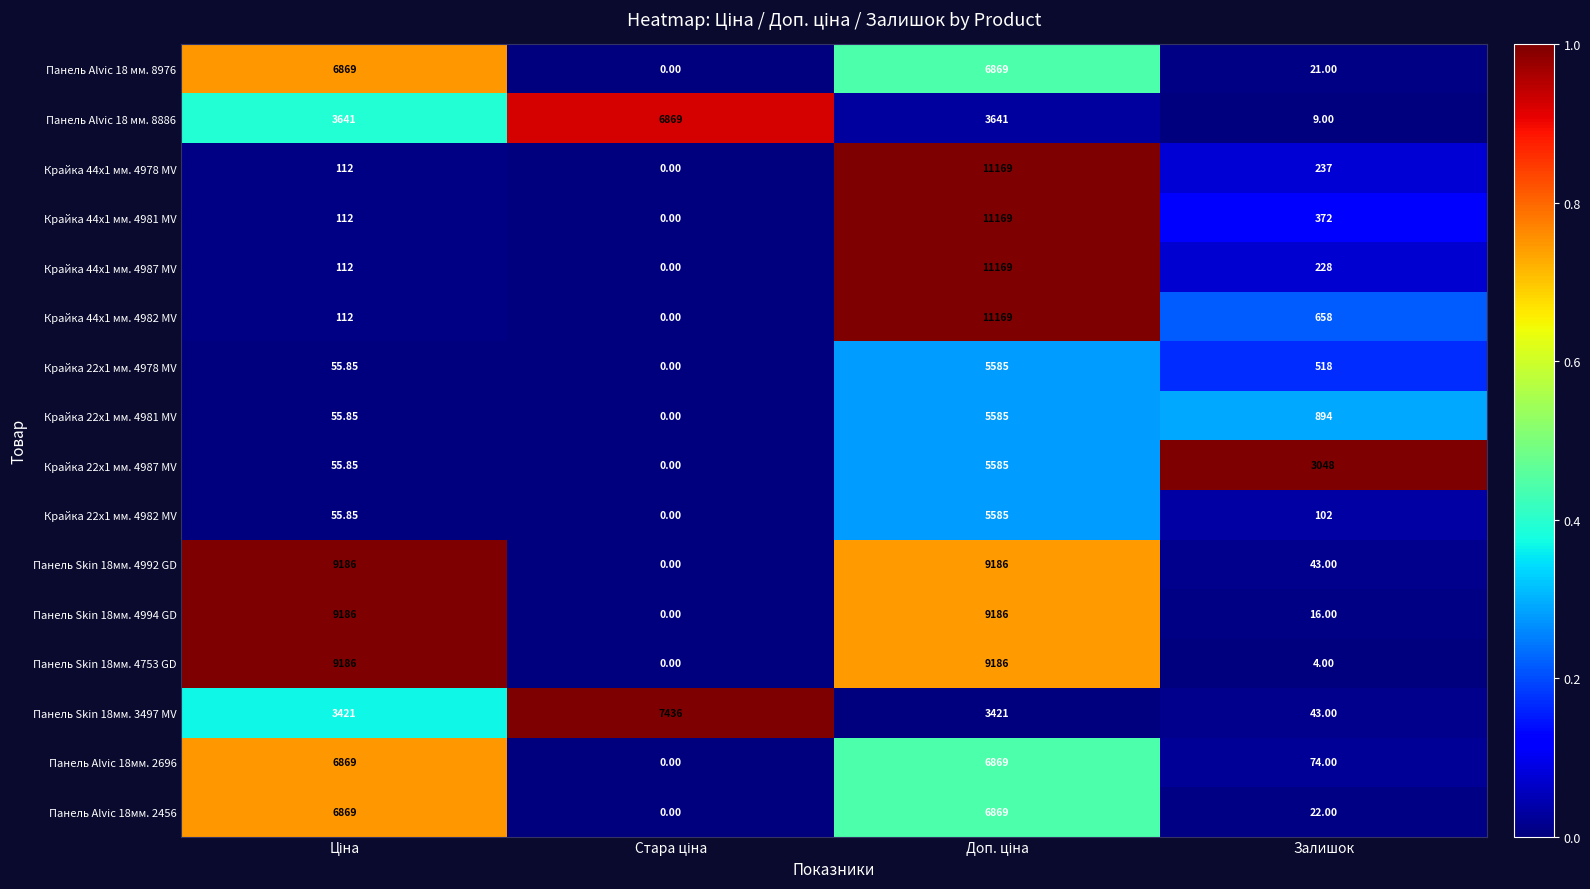

Where is Панель Alvic 18мм. 2456 nearest to the value 3434?

Залишок